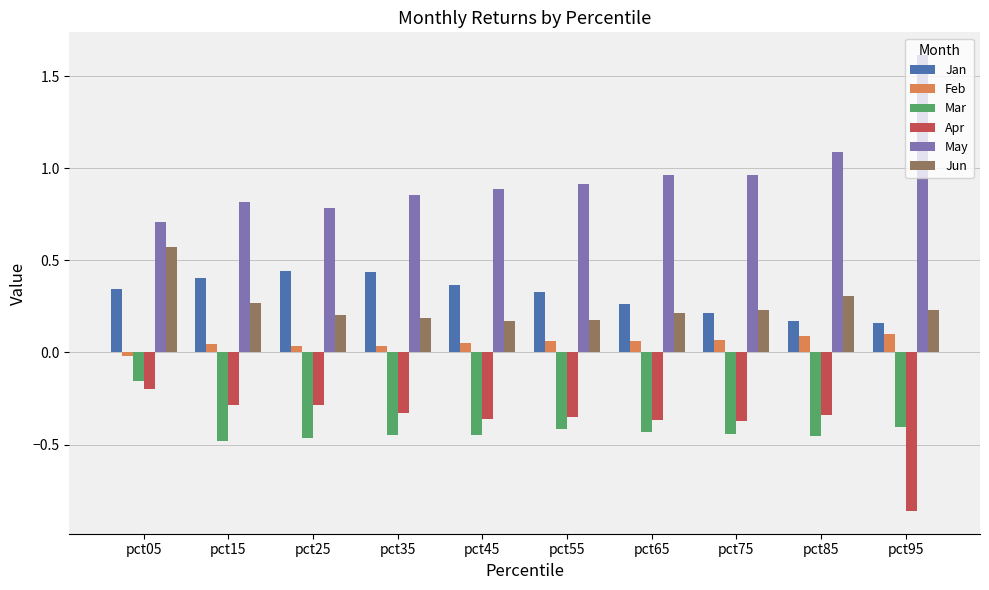

What is the difference between the maximum and second lowest values in the May series?

0.8